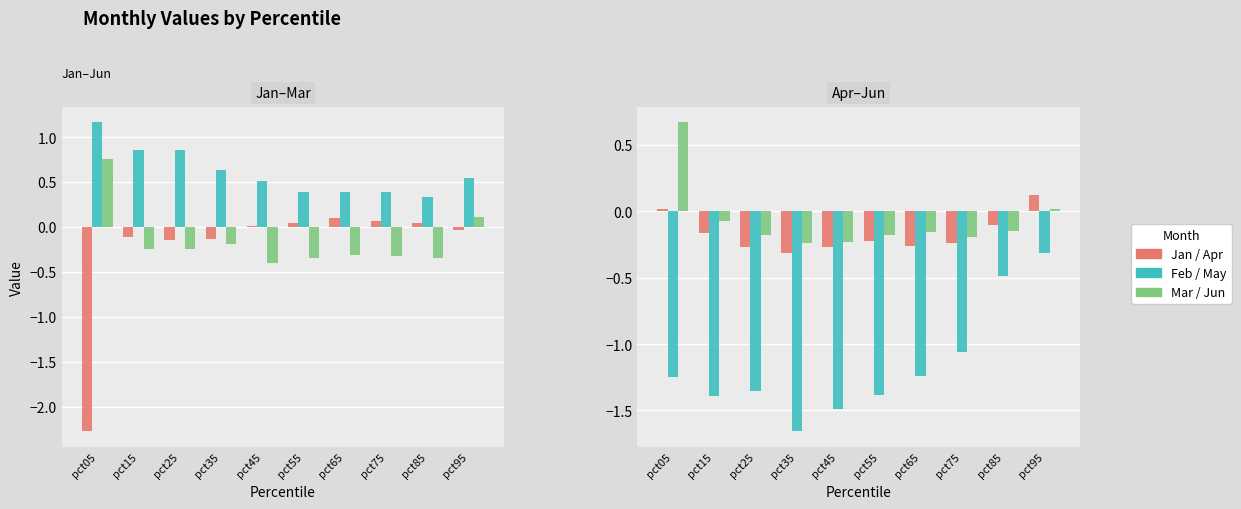

Reading right to left, list all the values displayed in this chart.

Jan: -0.0	0.0	0.1	0.1	0.0	0.0	-0.1	-0.1	-0.1	-2.3
Feb: 0.5	0.3	0.4	0.4	0.4	0.5	0.6	0.9	0.9	1.2
Mar: 0.1	-0.3	-0.3	-0.3	-0.4	-0.4	-0.2	-0.2	-0.2	0.8
Apr: 0.1	-0.1	-0.2	-0.3	-0.2	-0.3	-0.3	-0.3	-0.2	0.0
May: -0.3	-0.5	-1.1	-1.2	-1.4	-1.5	-1.7	-1.4	-1.4	-1.2
Jun: 0.0	-0.2	-0.2	-0.2	-0.2	-0.2	-0.2	-0.2	-0.1	0.7